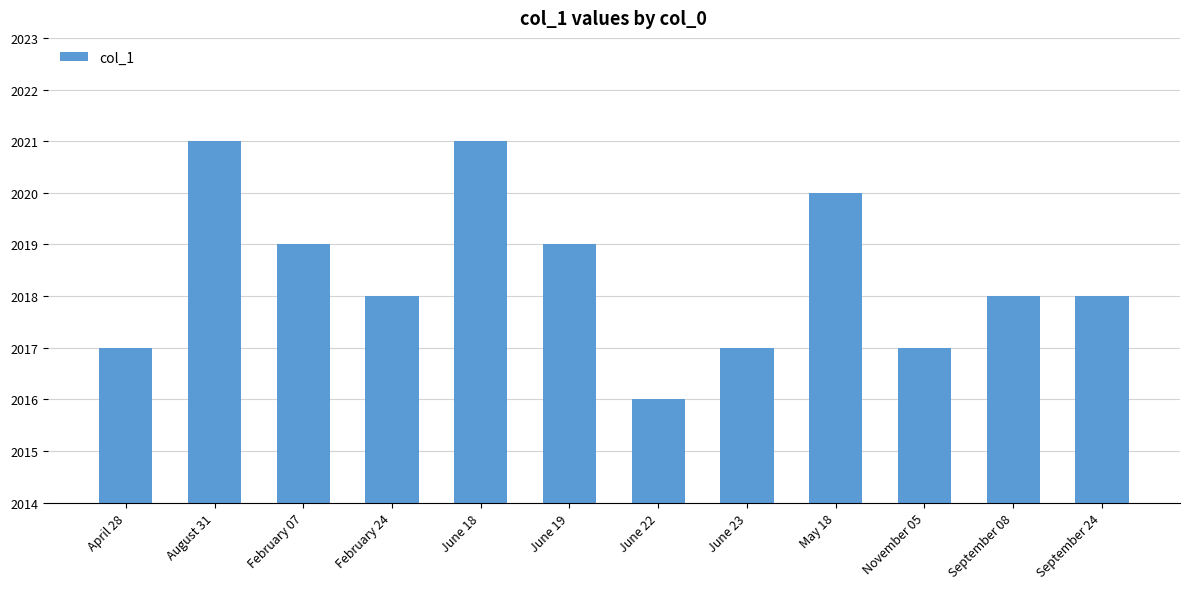

What is the difference between the second highest and minimum values?

5